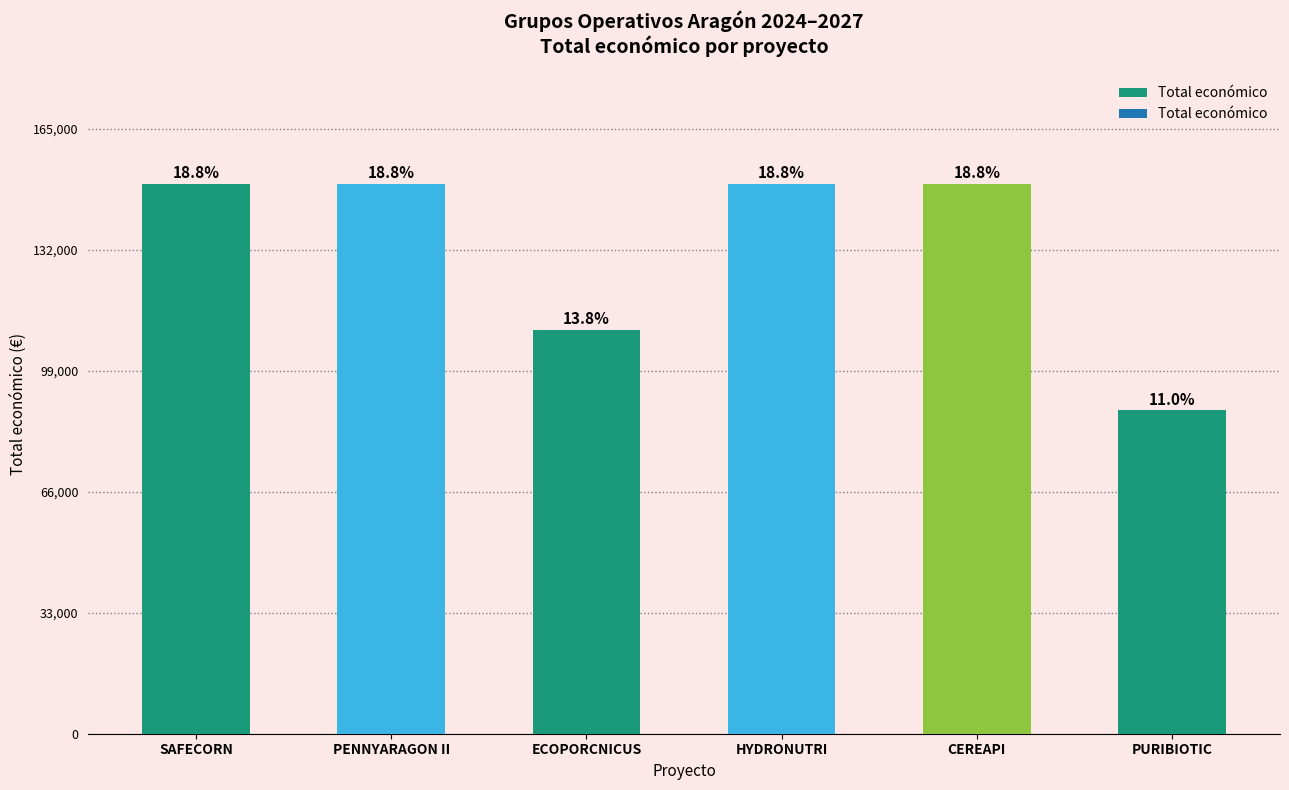

The value at ECOPORCNICUS is 110168. True or false?

True